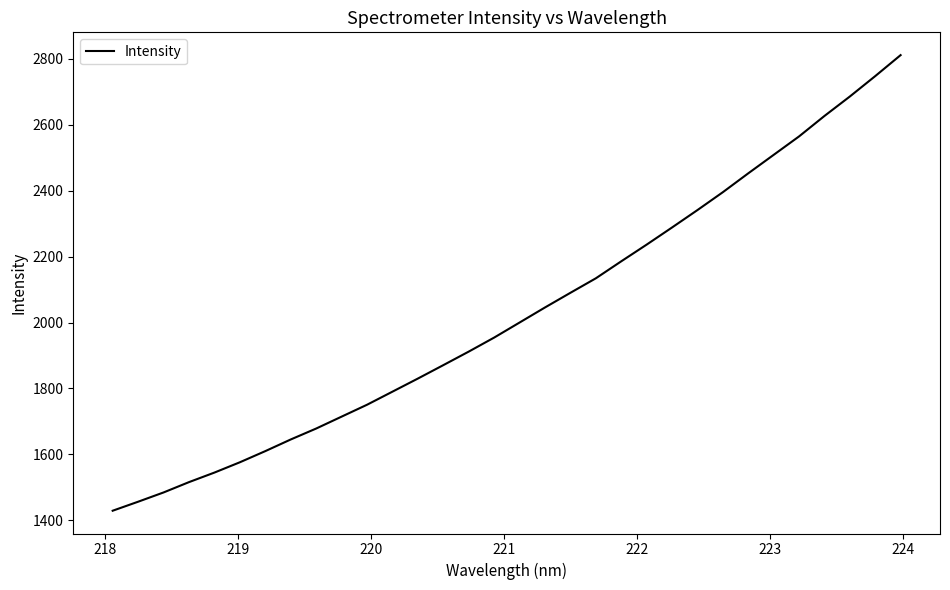

Reading right to left, extract all data points from this chart.

2811.7	2748.0	2686.1	2627.0	2565.0	2509.0	2452.9	2395.7	2341.4	2288.6	2236.5	2185.9	2134.3	2090.3	2045.8	2000.1	1954.4	1911.8	1870.7	1830.0	1790.2	1750.5	1714.4	1678.3	1645.1	1609.7	1575.8	1544.6	1515.6	1484.2	1456.1	1428.7